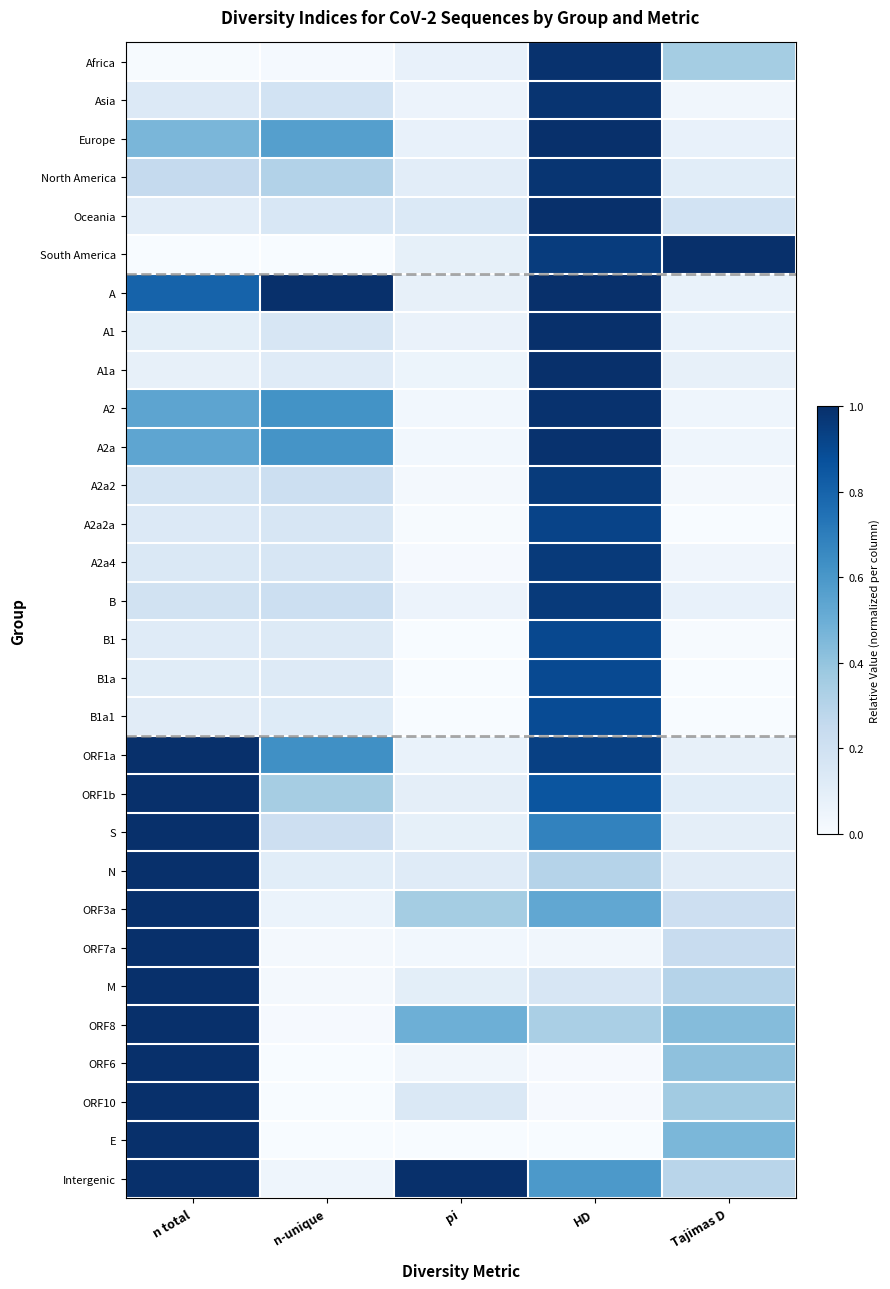

Which has a higher value, pi or Tajimas D?

Tajimas D